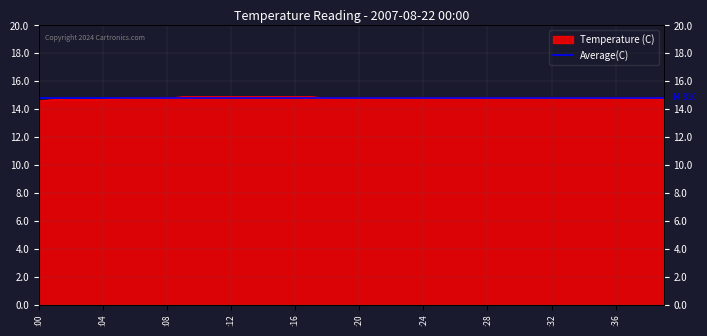

List the labels in order of value, smallest first.

0, 1, 2, 3, 4, 5, 6, 7, 8, 18, 19, 20, 21, 22, 23, 24, 25, 26, 27, 28, 29, 30, 31, 32, 33, 34, 35, 36, 37, 38, 39, 9, 10, 11, 12, 13, 14, 15, 16, 17